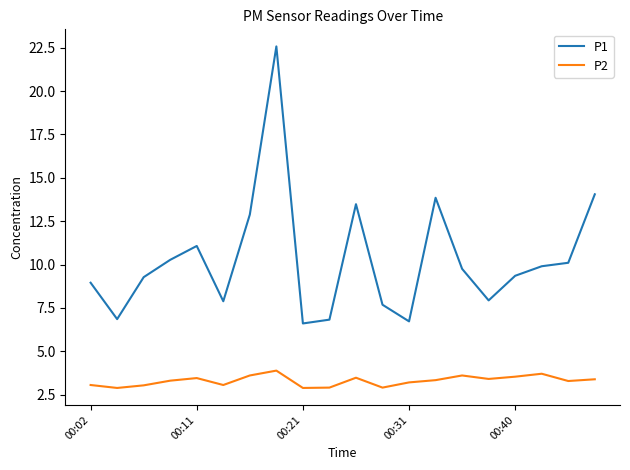

In P2, how many points are higher than both neighbors (excluding endpoints)?

5